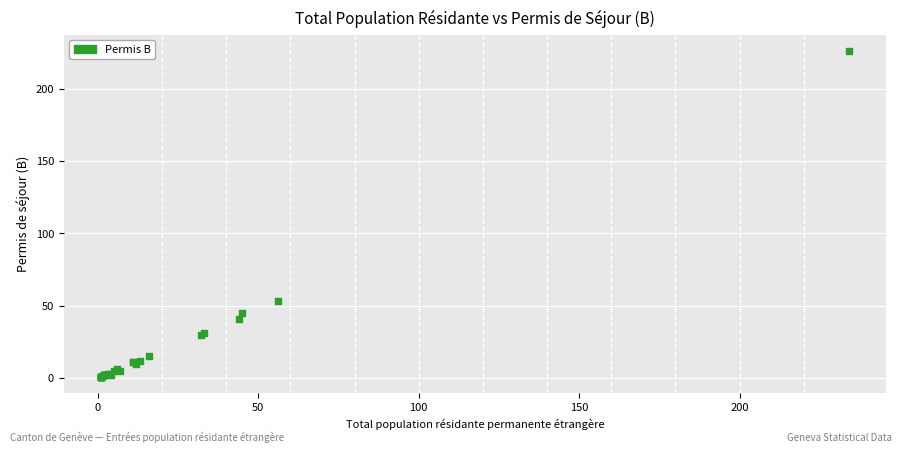

What Y value in the scatter plot is closest to 113?

53